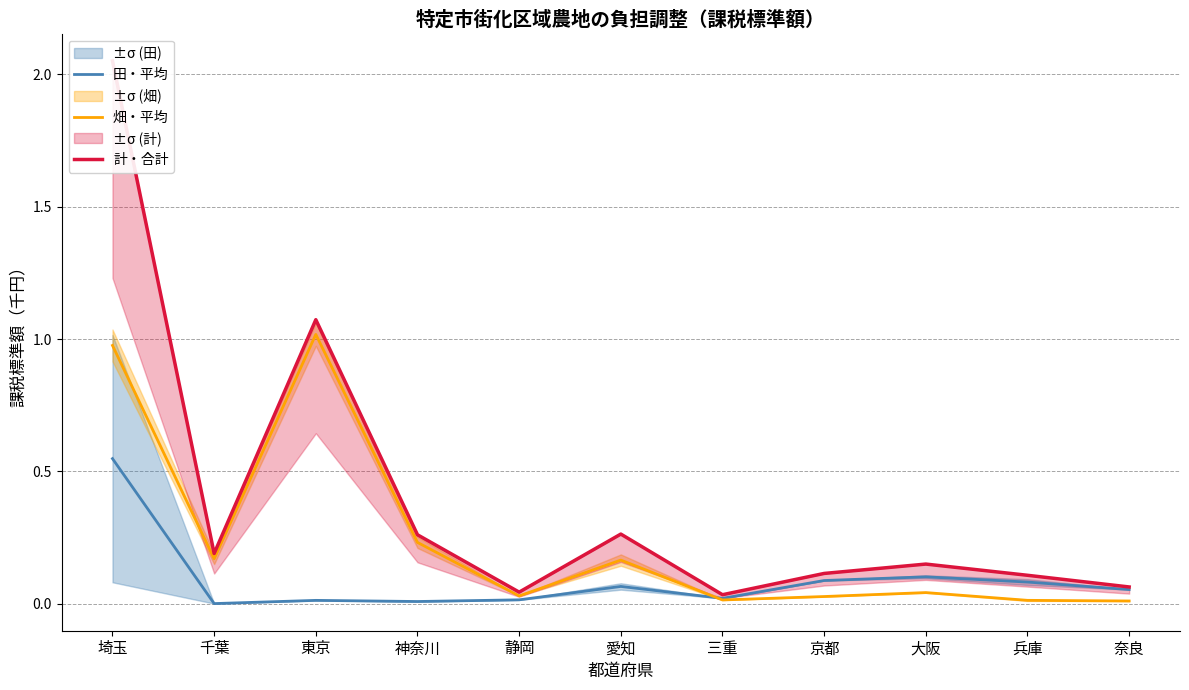

What is the sum of all 田・平均 values?

1.0